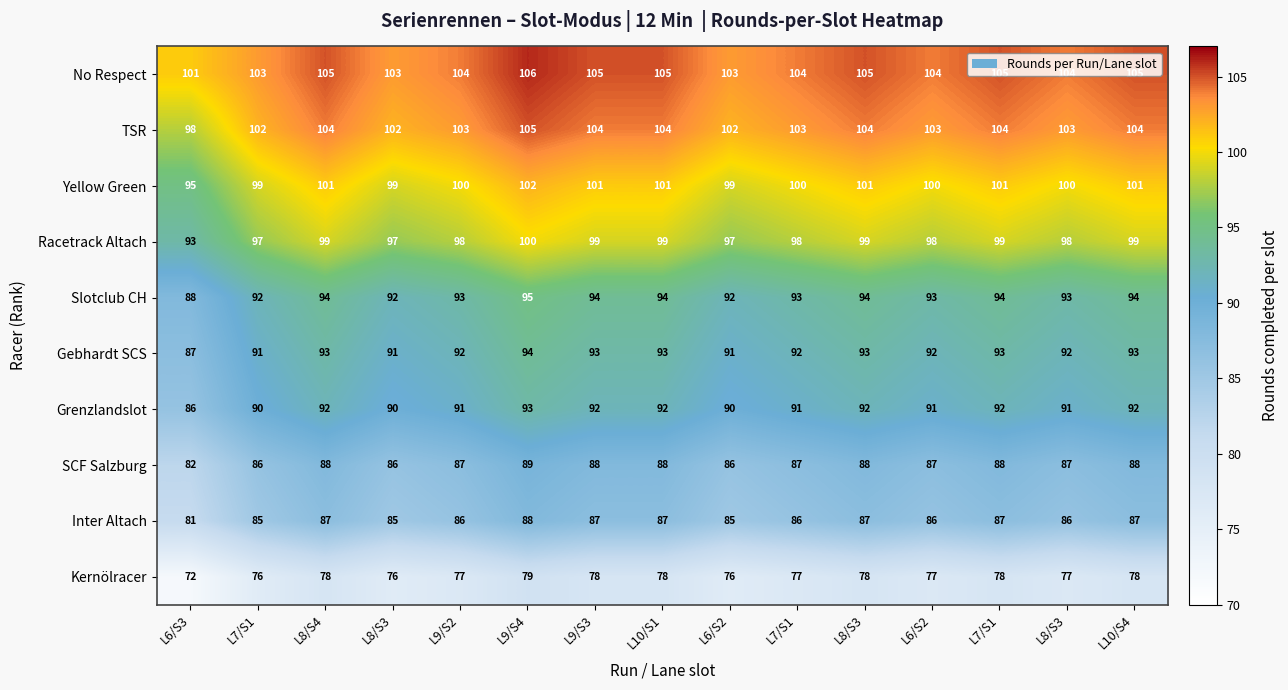

Reading right to left, what are all the values shown in this chart?

No Respect: L10/S4=105	L8/S3=104	L7/S1=105	L6/S2=104	L8/S3=105	L7/S1=104	L6/S2=103	L10/S1=105	L9/S3=105	L9/S4=106	L9/S2=104	L8/S3=103	L8/S4=105	L7/S1=103	L6/S3=101
TSR: L10/S4=104	L8/S3=103	L7/S1=104	L6/S2=103	L8/S3=104	L7/S1=103	L6/S2=102	L10/S1=104	L9/S3=104	L9/S4=105	L9/S2=103	L8/S3=102	L8/S4=104	L7/S1=102	L6/S3=98
Yellow Green: L10/S4=101	L8/S3=100	L7/S1=101	L6/S2=100	L8/S3=101	L7/S1=100	L6/S2=99	L10/S1=101	L9/S3=101	L9/S4=102	L9/S2=100	L8/S3=99	L8/S4=101	L7/S1=99	L6/S3=95
Racetrack Altach: L10/S4=99	L8/S3=98	L7/S1=99	L6/S2=98	L8/S3=99	L7/S1=98	L6/S2=97	L10/S1=99	L9/S3=99	L9/S4=100	L9/S2=98	L8/S3=97	L8/S4=99	L7/S1=97	L6/S3=93
Slotclub CH: L10/S4=94	L8/S3=93	L7/S1=94	L6/S2=93	L8/S3=94	L7/S1=93	L6/S2=92	L10/S1=94	L9/S3=94	L9/S4=95	L9/S2=93	L8/S3=92	L8/S4=94	L7/S1=92	L6/S3=88
Gebhardt SCS: L10/S4=93	L8/S3=92	L7/S1=93	L6/S2=92	L8/S3=93	L7/S1=92	L6/S2=91	L10/S1=93	L9/S3=93	L9/S4=94	L9/S2=92	L8/S3=91	L8/S4=93	L7/S1=91	L6/S3=87
Grenzlandslot: L10/S4=92	L8/S3=91	L7/S1=92	L6/S2=91	L8/S3=92	L7/S1=91	L6/S2=90	L10/S1=92	L9/S3=92	L9/S4=93	L9/S2=91	L8/S3=90	L8/S4=92	L7/S1=90	L6/S3=86
SCF Salzburg: L10/S4=88	L8/S3=87	L7/S1=88	L6/S2=87	L8/S3=88	L7/S1=87	L6/S2=86	L10/S1=88	L9/S3=88	L9/S4=89	L9/S2=87	L8/S3=86	L8/S4=88	L7/S1=86	L6/S3=82
Inter Altach: L10/S4=87	L8/S3=86	L7/S1=87	L6/S2=86	L8/S3=87	L7/S1=86	L6/S2=85	L10/S1=87	L9/S3=87	L9/S4=88	L9/S2=86	L8/S3=85	L8/S4=87	L7/S1=85	L6/S3=81
Kernölracer: L10/S4=78	L8/S3=77	L7/S1=78	L6/S2=77	L8/S3=78	L7/S1=77	L6/S2=76	L10/S1=78	L9/S3=78	L9/S4=79	L9/S2=77	L8/S3=76	L8/S4=78	L7/S1=76	L6/S3=72